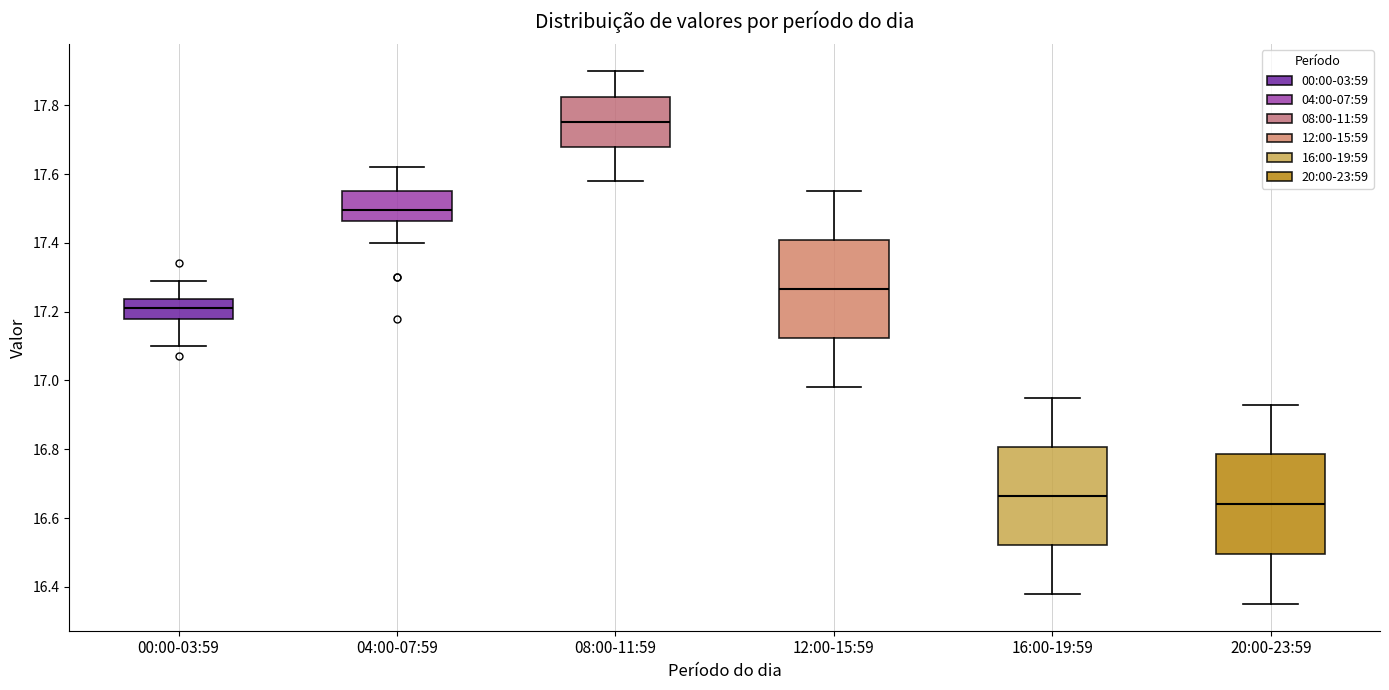

Which box has the lowest median line?

20:00-23:59